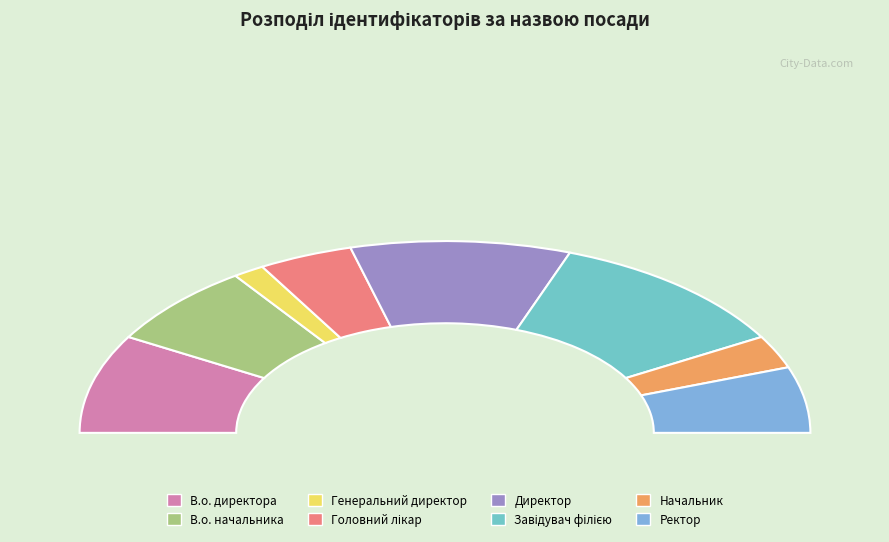

Count the number of slices in the pie.

8